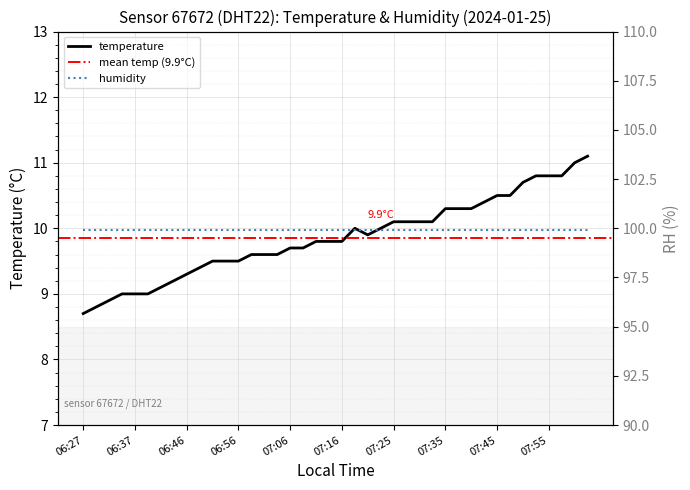

What is the label of the 16th point from the right?

07:25